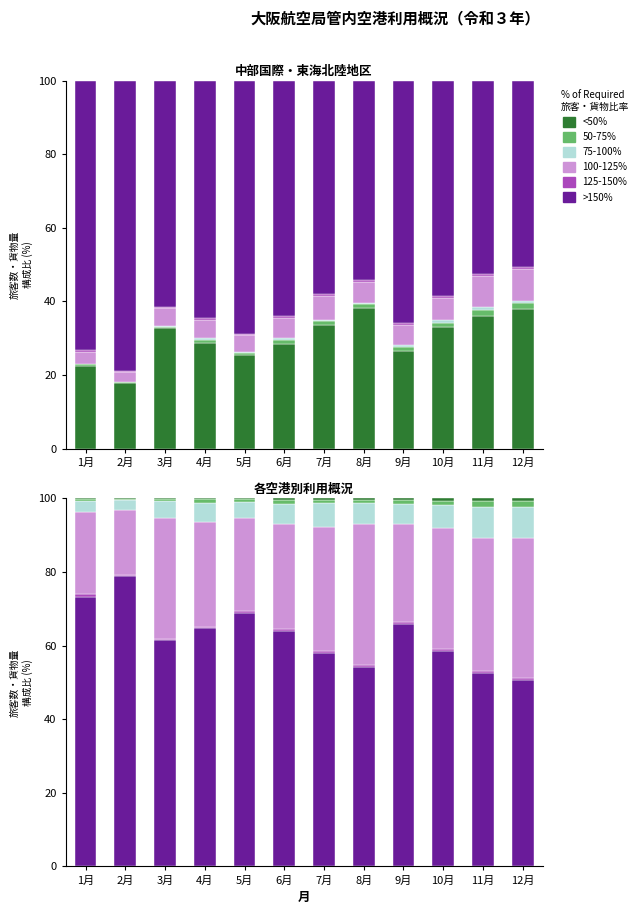

Does the chart contain any negative values?

No